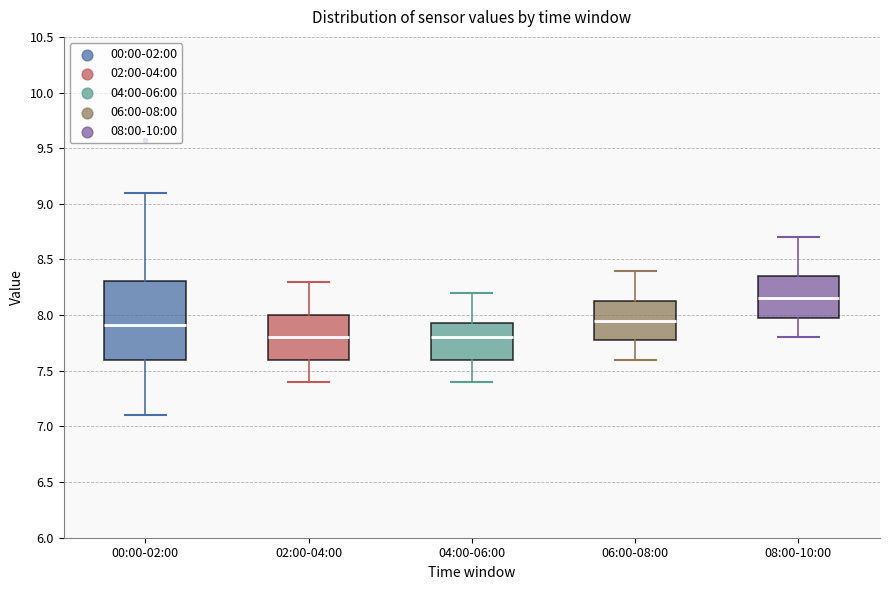

Reading left to right, transcribe this box plot: for each box, give where its median line is, the range the box spans, and where its two whiskers end, as read against the y-axis. The values are not printed on the chart, so give them approximately, as read against the axis.

00:00-02:00: median 7.90, box 7.60 to 8.30, whiskers 7.10 to 9.10
02:00-04:00: median 7.80, box 7.60 to 8.00, whiskers 7.40 to 8.30
04:00-06:00: median 7.80, box 7.60 to 7.95, whiskers 7.40 to 8.20
06:00-08:00: median 7.95, box 7.80 to 8.15, whiskers 7.60 to 8.40
08:00-10:00: median 8.15, box 8.00 to 8.35, whiskers 7.80 to 8.70